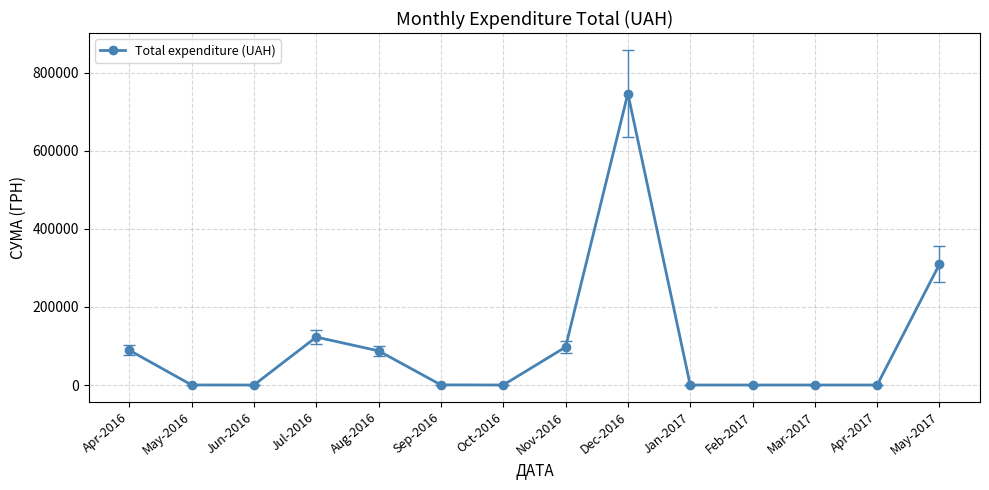

How many series are shown in this chart?

1